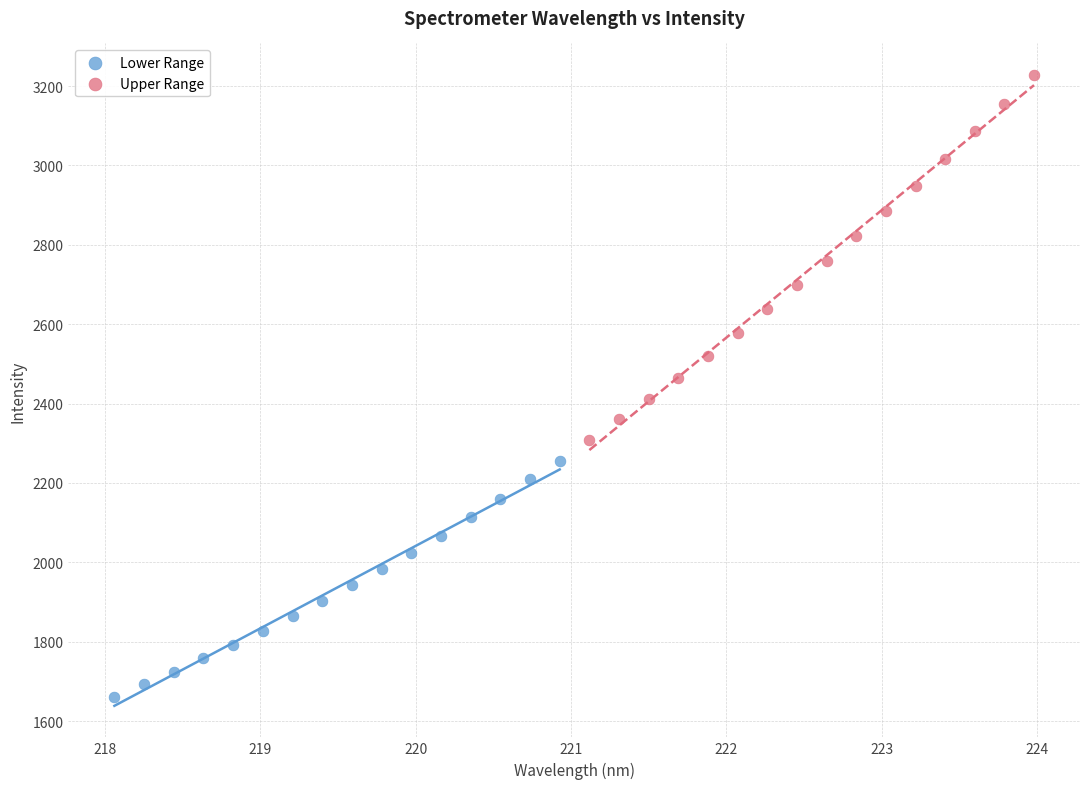

Which series contains the lowest Y value?

Lower Range